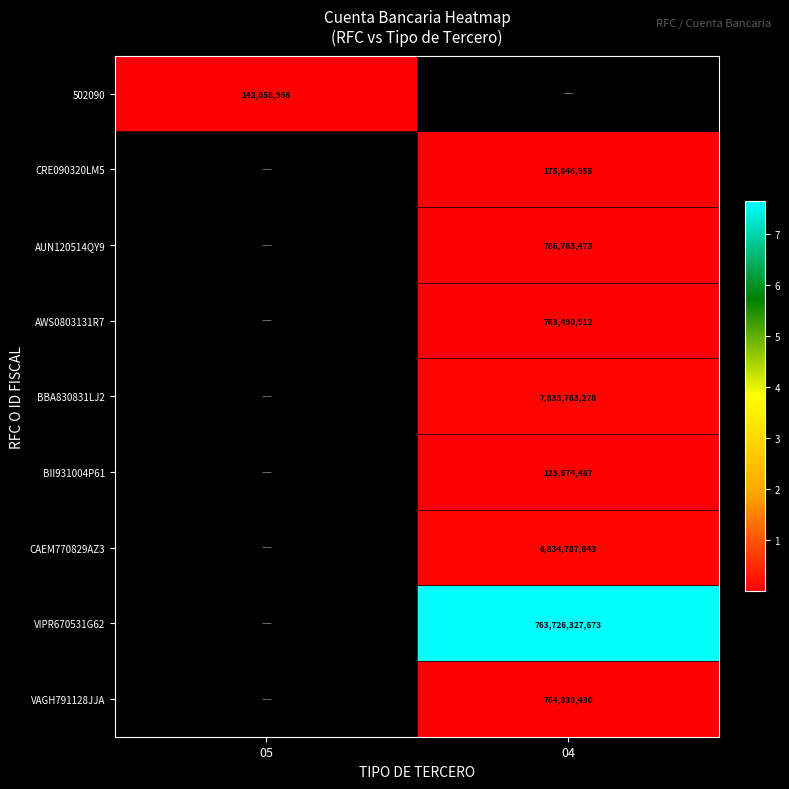

Count the number of categories in the chart.

2